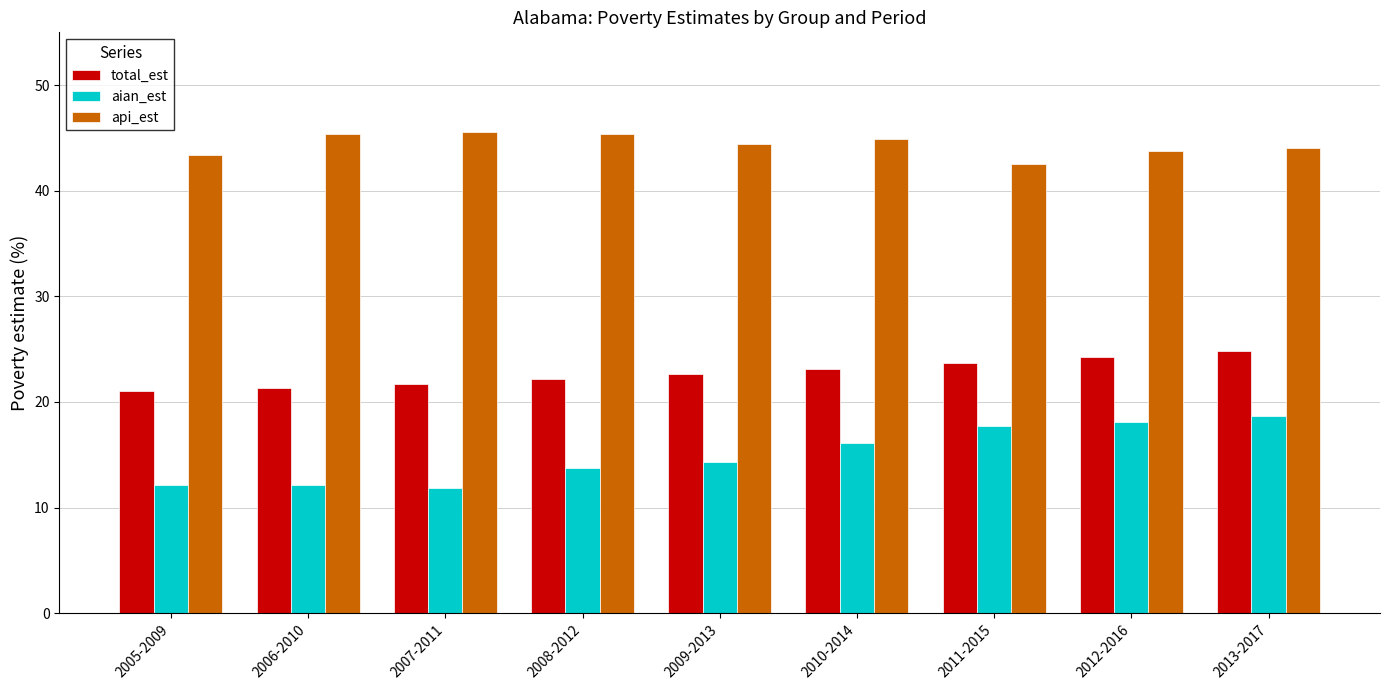

What is the minimum value for api_est?

42.6